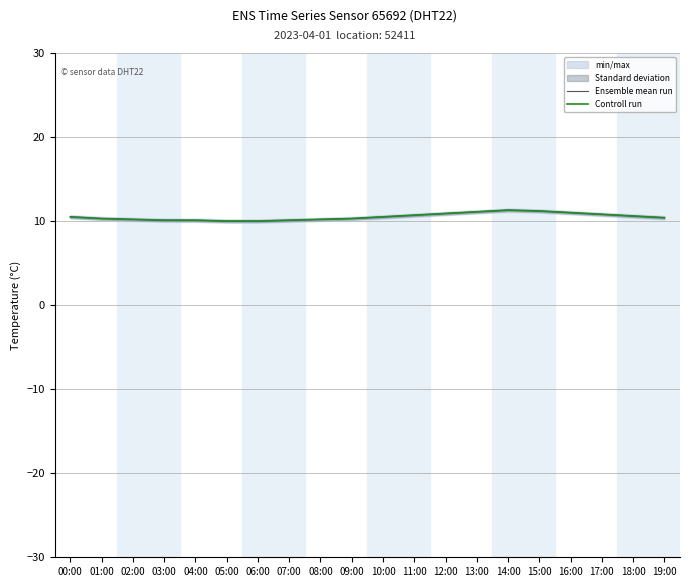

Does the chart display data point markers on the line(s)?

No